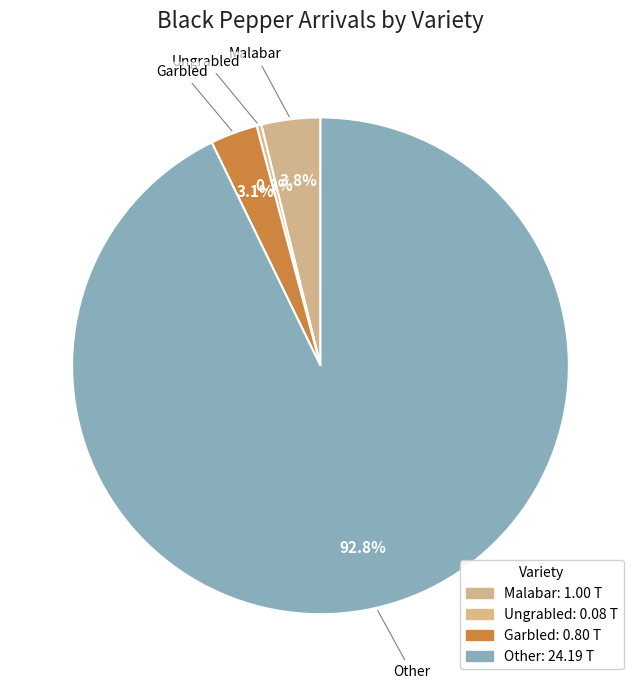

Do Other and Garbled together represent more than half of the pie?

Yes